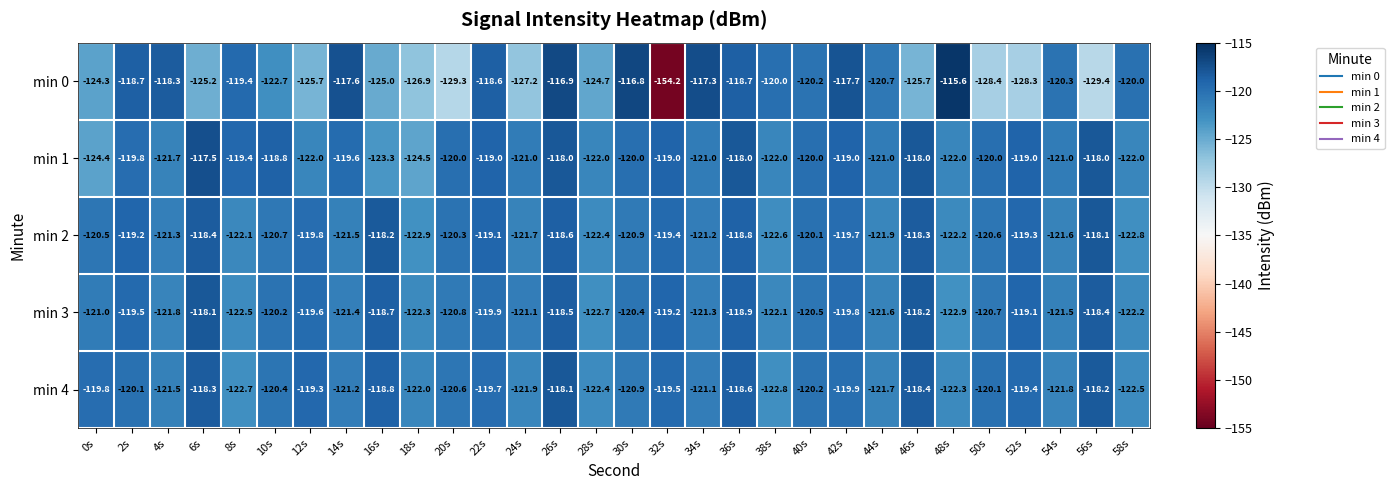

What is the difference between the min 0 values at 48s and 24s?

11.6